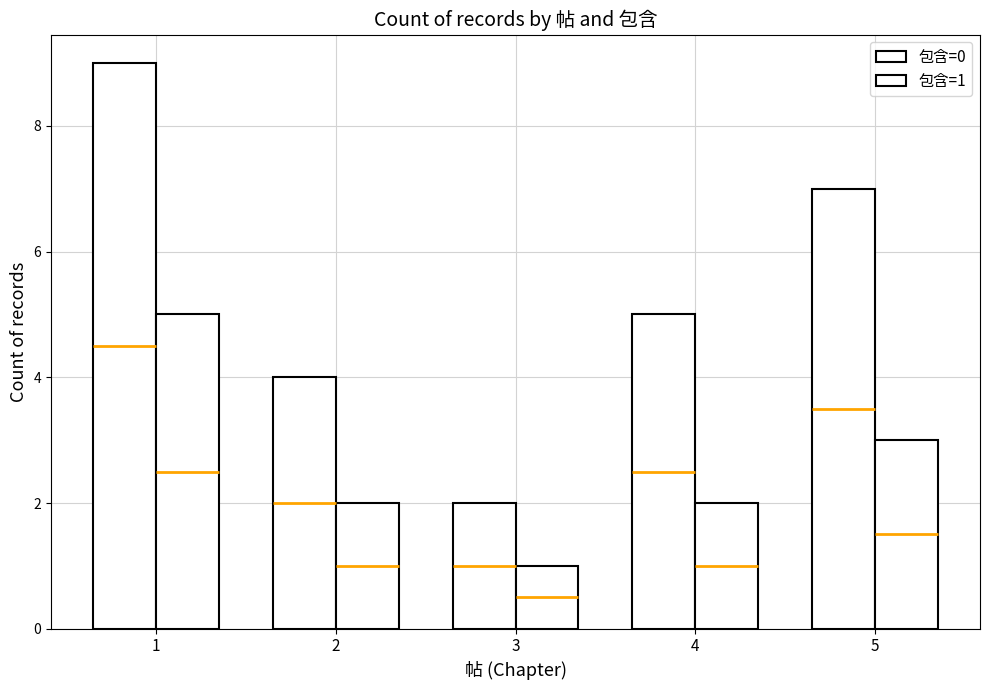

What is the difference between the 包含=1 values at 5 and 4?

1